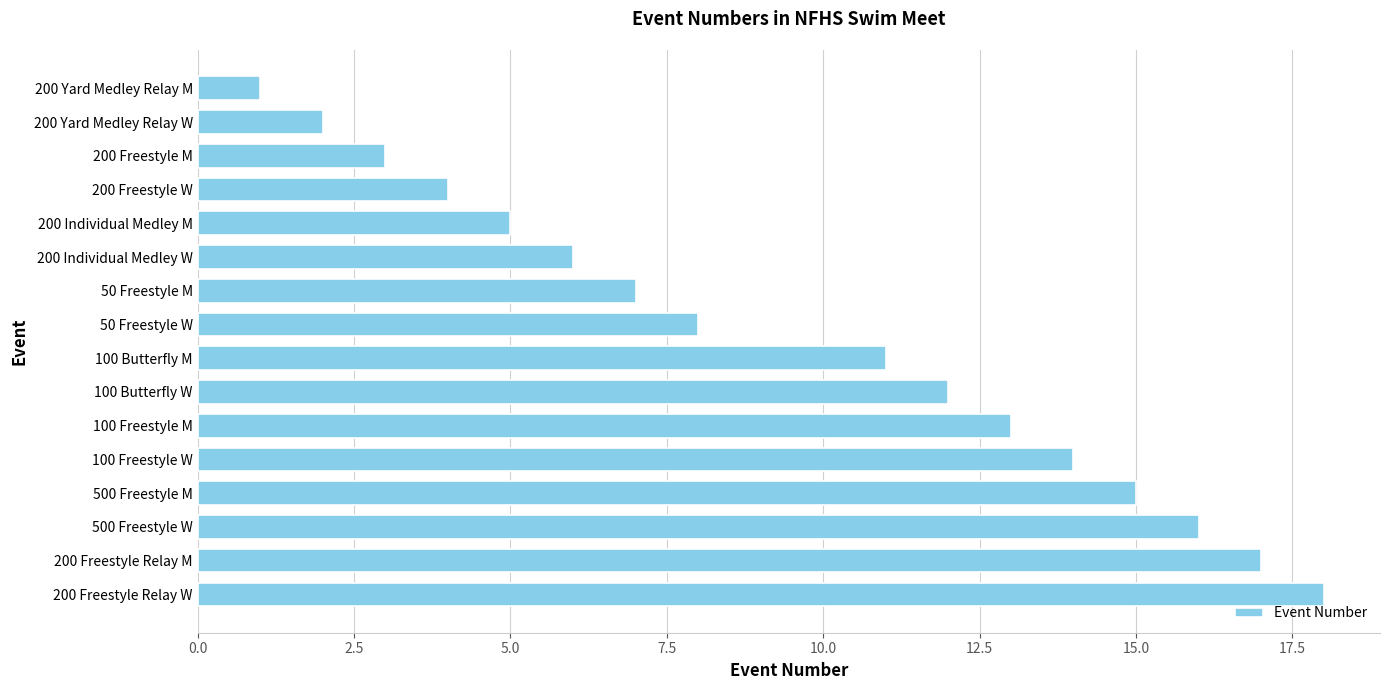

What is the difference between the maximum and minimum values?

17